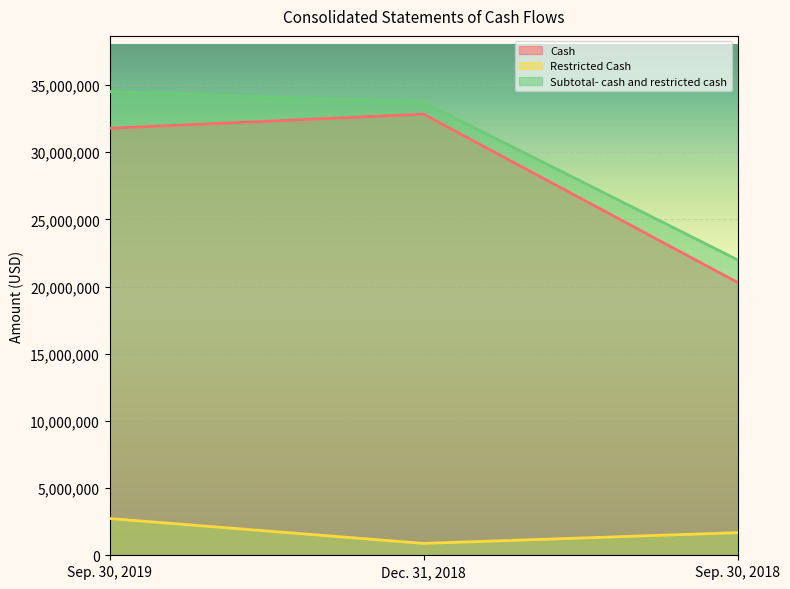

At which category is the sum across all series the highest?

Sep. 30, 2019